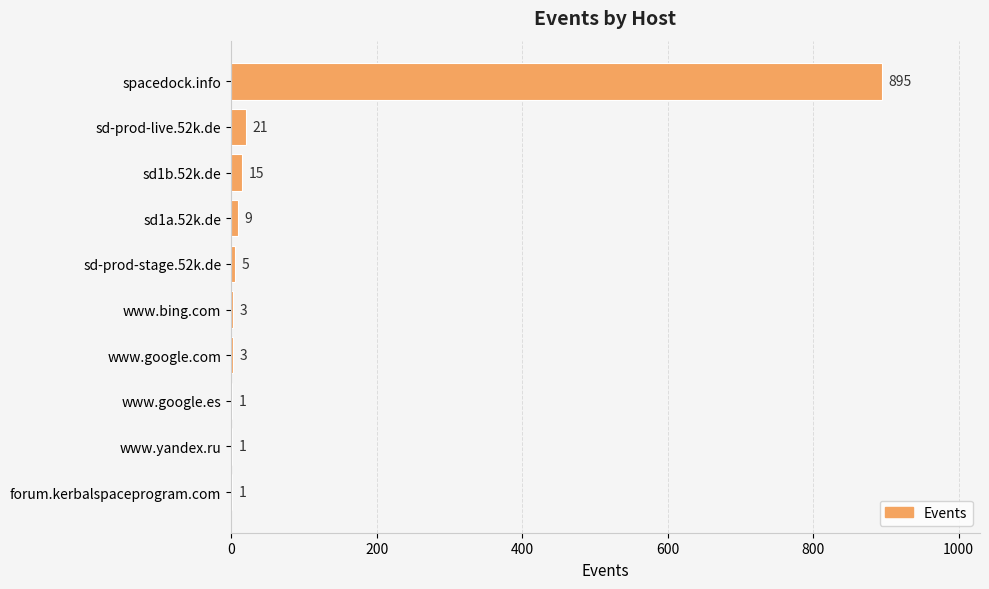

Reading top to bottom, what are all the values shown in this chart?

spacedock.info=895	sd-prod-live.52k.de=21	sd1b.52k.de=15	sd1a.52k.de=9	sd-prod-stage.52k.de=5	www.bing.com=3	www.google.com=3	www.google.es=1	www.yandex.ru=1	forum.kerbalspaceprogram.com=1